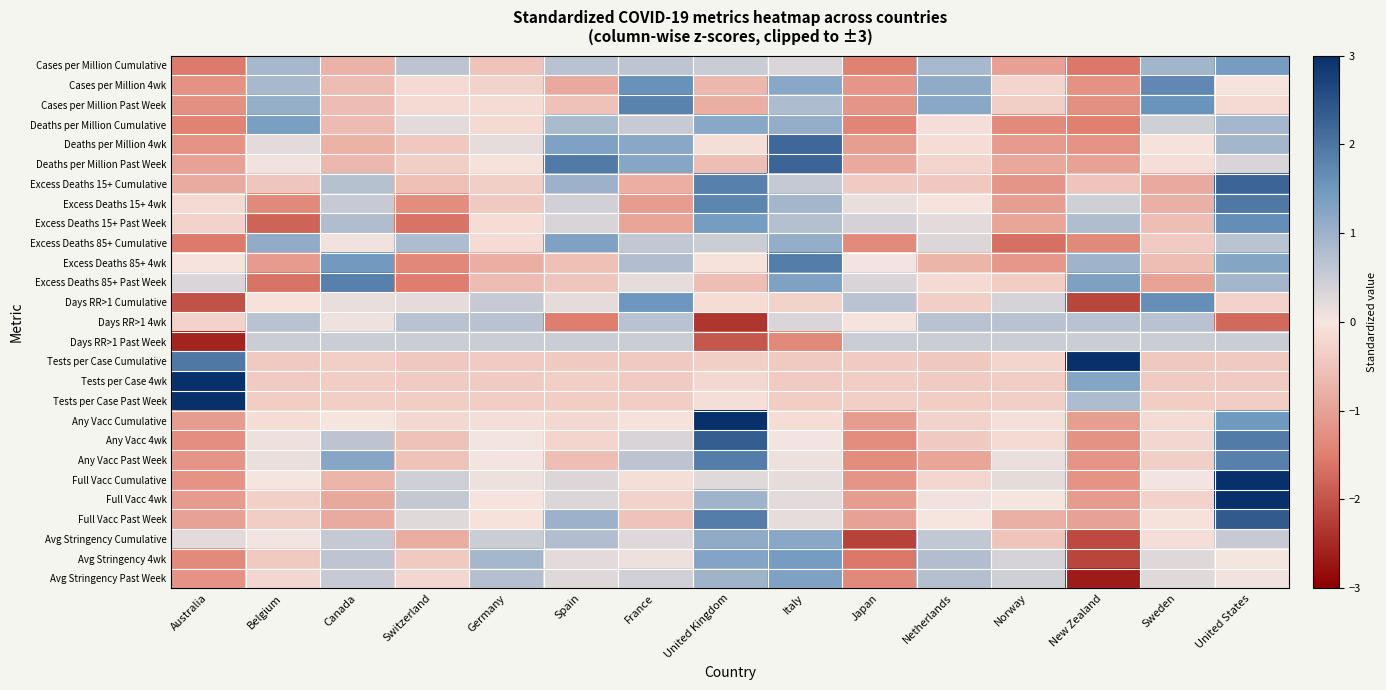

Reading left to right, extract all data points from this chart.

Cases per Million Cumulative: Australia=-1.6	Belgium=0.9	Canada=-0.7	Switzerland=0.7	Germany=-0.5	Spain=0.7	France=0.6	United Kingdom=0.5	Italy=0.3	Japan=-1.5	Netherlands=0.8	Norway=-1.0	New Zealand=-1.6	Sweden=0.9	United States=1.4
Cases per Million 4wk: Australia=-1.2	Belgium=0.8	Canada=-0.6	Switzerland=-0.2	Germany=-0.3	Spain=-0.9	France=1.6	United Kingdom=-0.7	Italy=1.2	Japan=-1.2	Netherlands=1.1	Norway=-0.2	New Zealand=-1.2	Sweden=1.7	United States=-0.0
Cases per Million Past Week: Australia=-1.2	Belgium=1.1	Canada=-0.6	Switzerland=-0.2	Germany=-0.2	Spain=-0.5	France=1.8	United Kingdom=-0.8	Italy=0.8	Japan=-1.2	Netherlands=1.2	Norway=-0.3	New Zealand=-1.2	Sweden=1.6	United States=-0.2
Deaths per Million Cumulative: Australia=-1.4	Belgium=1.4	Canada=-0.6	Switzerland=0.2	Germany=-0.2	Spain=0.8	France=0.5	United Kingdom=1.2	Italy=1.1	Japan=-1.4	Netherlands=-0.1	Norway=-1.3	New Zealand=-1.5	Sweden=0.4	United States=0.9
Deaths per Million 4wk: Australia=-1.2	Belgium=0.2	Canada=-0.8	Switzerland=-0.4	Germany=0.2	Spain=1.3	France=1.2	United Kingdom=-0.1	Italy=2.2	Japan=-1.0	Netherlands=-0.1	Norway=-1.1	New Zealand=-1.2	Sweden=-0.1	United States=0.9
Deaths per Million Past Week: Australia=-1.0	Belgium=0.1	Canada=-0.7	Switzerland=-0.3	Germany=-0.1	Spain=1.9	France=1.2	United Kingdom=-0.6	Italy=2.2	Japan=-0.9	Netherlands=-0.3	Norway=-0.9	New Zealand=-1.0	Sweden=-0.1	United States=0.3
Excess Deaths 15+ Cumulative: Australia=-0.8	Belgium=-0.5	Canada=0.7	Switzerland=-0.6	Germany=-0.3	Spain=1.0	France=-0.8	United Kingdom=1.8	Italy=0.6	Japan=-0.4	Netherlands=-0.4	Norway=-1.2	New Zealand=-0.5	Sweden=-0.9	United States=2.2
Excess Deaths 15+ 4wk: Australia=-0.2	Belgium=-1.3	Canada=0.5	Switzerland=-1.3	Germany=-0.4	Spain=0.4	France=-1.1	United Kingdom=1.8	Italy=0.9	Japan=0.1	Netherlands=-0.0	Norway=-1.0	New Zealand=0.4	Sweden=-0.8	United States=2.0
Excess Deaths 15+ Past Week: Australia=-0.3	Belgium=-1.8	Canada=0.8	Switzerland=-1.6	Germany=-0.1	Spain=0.3	France=-1.0	United Kingdom=1.4	Italy=0.7	Japan=0.4	Netherlands=0.2	Norway=-1.0	New Zealand=0.8	Sweden=-0.6	United States=1.7
Excess Deaths 85+ Cumulative: Australia=-1.6	Belgium=1.1	Canada=0.1	Switzerland=0.8	Germany=-0.1	Spain=1.3	France=0.6	United Kingdom=0.5	Italy=1.1	Japan=-1.3	Netherlands=0.3	Norway=-1.7	New Zealand=-1.3	Sweden=-0.4	United States=0.7
Excess Deaths 85+ 4wk: Australia=-0.0	Belgium=-1.1	Canada=1.5	Switzerland=-1.4	Germany=-0.8	Spain=-0.6	France=0.8	United Kingdom=-0.1	Italy=1.9	Japan=0.0	Netherlands=-0.7	Norway=-1.1	New Zealand=1.0	Sweden=-0.6	United States=1.3
Excess Deaths 85+ Past Week: Australia=0.3	Belgium=-1.6	Canada=1.8	Switzerland=-1.5	Germany=-0.6	Spain=-0.5	France=0.2	United Kingdom=-0.6	Italy=1.3	Japan=0.3	Netherlands=-0.2	Norway=-0.4	New Zealand=1.3	Sweden=-1.0	United States=0.9
Days RR>1 Cumulative: Australia=-2.0	Belgium=-0.1	Canada=0.2	Switzerland=0.2	Germany=0.5	Spain=0.2	France=1.5	United Kingdom=-0.1	Italy=-0.3	Japan=0.7	Netherlands=-0.3	Norway=0.4	New Zealand=-2.2	Sweden=1.6	United States=-0.3
Days RR>1 4wk: Australia=-0.3	Belgium=0.7	Canada=0.1	Switzerland=0.7	Germany=0.7	Spain=-1.5	France=0.7	United Kingdom=-2.4	Italy=0.3	Japan=-0.0	Netherlands=0.7	Norway=0.7	New Zealand=0.7	Sweden=0.7	United States=-1.8
Days RR>1 Past Week: Australia=-2.6	Belgium=0.5	Canada=0.5	Switzerland=0.5	Germany=0.5	Spain=0.5	France=0.5	United Kingdom=-1.9	Italy=-1.3	Japan=0.5	Netherlands=0.5	Norway=0.5	New Zealand=0.5	Sweden=0.5	United States=0.5
Tests per Case Cumulative: Australia=2.0	Belgium=-0.4	Canada=-0.3	Switzerland=-0.4	Germany=-0.4	Spain=-0.4	France=-0.4	United Kingdom=-0.3	Italy=-0.4	Japan=-0.4	Netherlands=-0.4	Norway=-0.2	New Zealand=3.0	Sweden=-0.4	United States=-0.4
Tests per Case 4wk: Australia=3.0	Belgium=-0.4	Canada=-0.4	Switzerland=-0.4	Germany=-0.4	Spain=-0.3	France=-0.4	United Kingdom=-0.2	Italy=-0.4	Japan=-0.4	Netherlands=-0.4	Norway=-0.4	New Zealand=1.2	Sweden=-0.4	United States=-0.4
Tests per Case Past Week: Australia=3.0	Belgium=-0.4	Canada=-0.3	Switzerland=-0.4	Germany=-0.4	Spain=-0.4	France=-0.4	United Kingdom=-0.1	Italy=-0.4	Japan=-0.3	Netherlands=-0.4	Norway=-0.3	New Zealand=0.8	Sweden=-0.4	United States=-0.4
Any Vacc Cumulative: Australia=-1.1	Belgium=-0.1	Canada=-0.0	Switzerland=-0.2	Germany=-0.1	Spain=-0.2	France=-0.1	United Kingdom=3.0	Italy=-0.1	Japan=-1.1	Netherlands=-0.3	Norway=-0.1	New Zealand=-1.0	Sweden=-0.2	United States=1.5
Any Vacc 4wk: Australia=-1.3	Belgium=0.1	Canada=0.6	Switzerland=-0.5	Germany=0.0	Spain=-0.2	France=0.3	United Kingdom=2.3	Italy=0.0	Japan=-1.3	Netherlands=-0.4	Norway=-0.2	New Zealand=-1.2	Sweden=-0.2	United States=1.9
Any Vacc Past Week: Australia=-1.2	Belgium=0.1	Canada=1.2	Switzerland=-0.5	Germany=0.0	Spain=-0.6	France=0.7	United Kingdom=1.9	Italy=0.1	Japan=-1.3	Netherlands=-0.9	Norway=0.1	New Zealand=-1.2	Sweden=-0.3	United States=1.8
Full Vacc Cumulative: Australia=-1.2	Belgium=0.0	Canada=-0.7	Switzerland=0.4	Germany=0.1	Spain=0.3	France=-0.1	United Kingdom=0.3	Italy=0.2	Japan=-1.2	Netherlands=-0.2	Norway=0.2	New Zealand=-1.2	Sweden=0.0	United States=3.0
Full Vacc 4wk: Australia=-1.1	Belgium=-0.3	Canada=-0.9	Switzerland=0.6	Germany=-0.0	Spain=0.3	France=-0.3	United Kingdom=1.0	Italy=0.2	Japan=-1.1	Netherlands=0.1	Norway=-0.0	New Zealand=-1.1	Sweden=-0.3	United States=3.0
Full Vacc Past Week: Australia=-1.0	Belgium=-0.4	Canada=-0.9	Switzerland=0.2	Germany=-0.1	Spain=1.0	France=-0.5	United Kingdom=1.9	Italy=0.2	Japan=-1.0	Netherlands=-0.0	Norway=-0.8	New Zealand=-1.0	Sweden=-0.1	United States=2.4
Avg Stringency Cumulative: Australia=0.2	Belgium=0.0	Canada=0.6	Switzerland=-0.8	Germany=0.5	Spain=0.8	France=0.3	United Kingdom=1.1	Italy=1.2	Japan=-2.2	Netherlands=0.6	Norway=-0.5	New Zealand=-2.1	Sweden=-0.1	United States=0.5
Avg Stringency 4wk: Australia=-1.3	Belgium=-0.4	Canada=0.6	Switzerland=-0.4	Germany=0.9	Spain=0.2	France=0.1	United Kingdom=1.3	Italy=1.4	Japan=-1.6	Netherlands=0.8	Norway=0.4	New Zealand=-2.2	Sweden=0.3	United States=0.0
Avg Stringency Past Week: Australia=-1.2	Belgium=-0.2	Canada=0.5	Switzerland=-0.2	Germany=0.7	Spain=0.3	France=0.4	United Kingdom=1.0	Italy=1.3	Japan=-1.4	Netherlands=0.7	Norway=0.4	New Zealand=-2.7	Sweden=0.2	United States=0.1